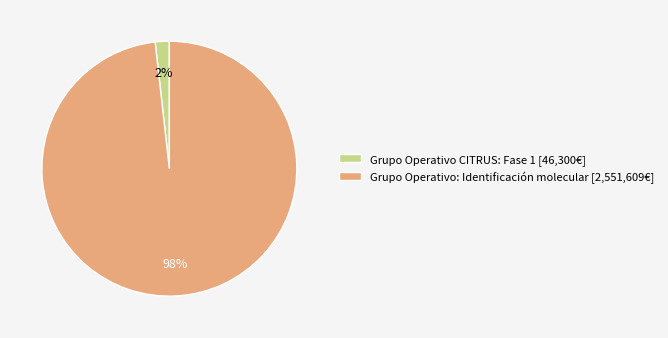

Is there any slice that represents more than half of the pie?

Yes